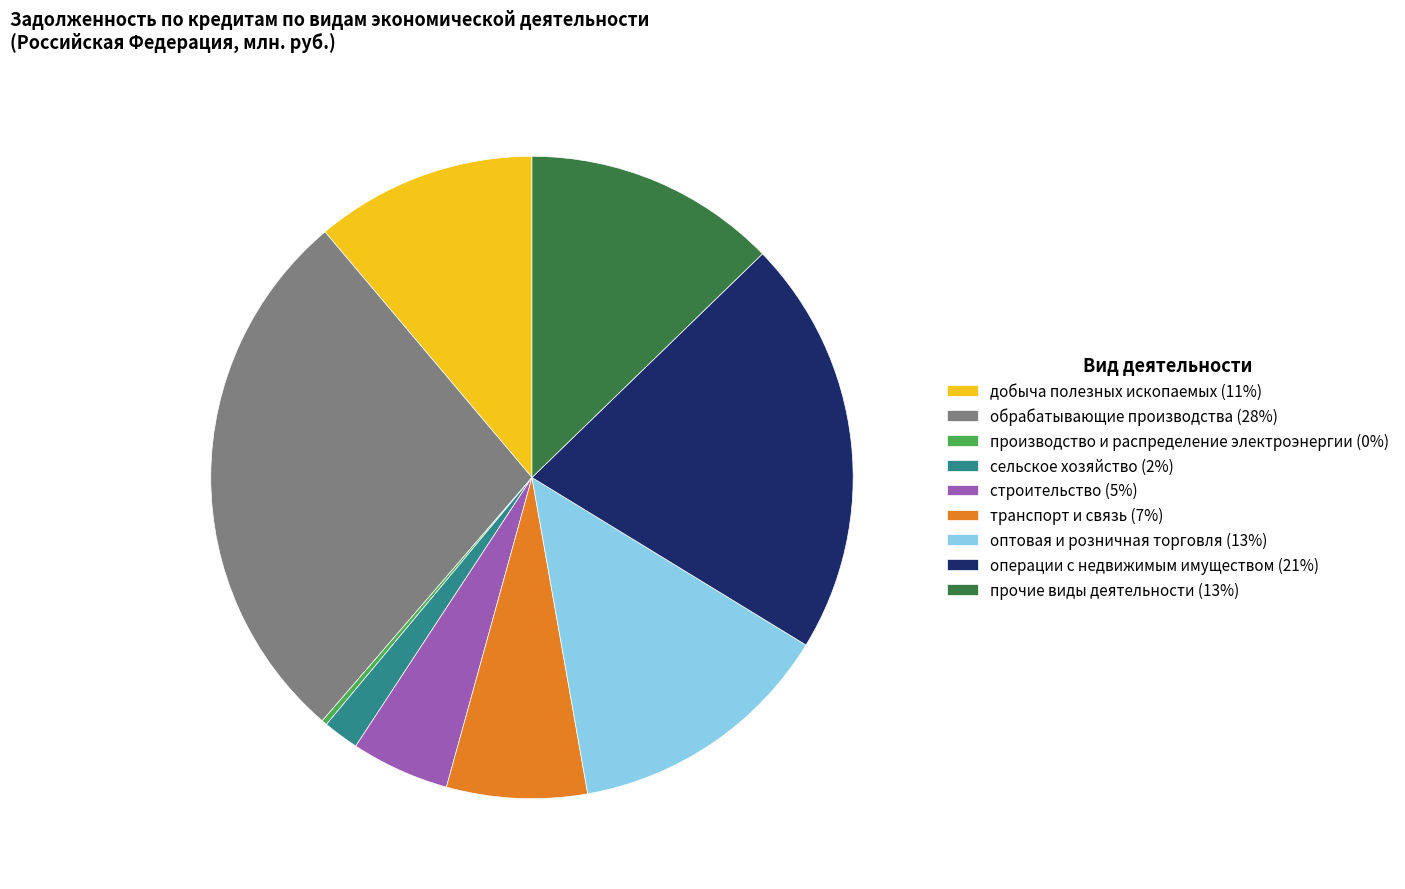

Is the sum of оптовая и розничная торговля (13%) and транспорт и связь (7%) greater than half?

No